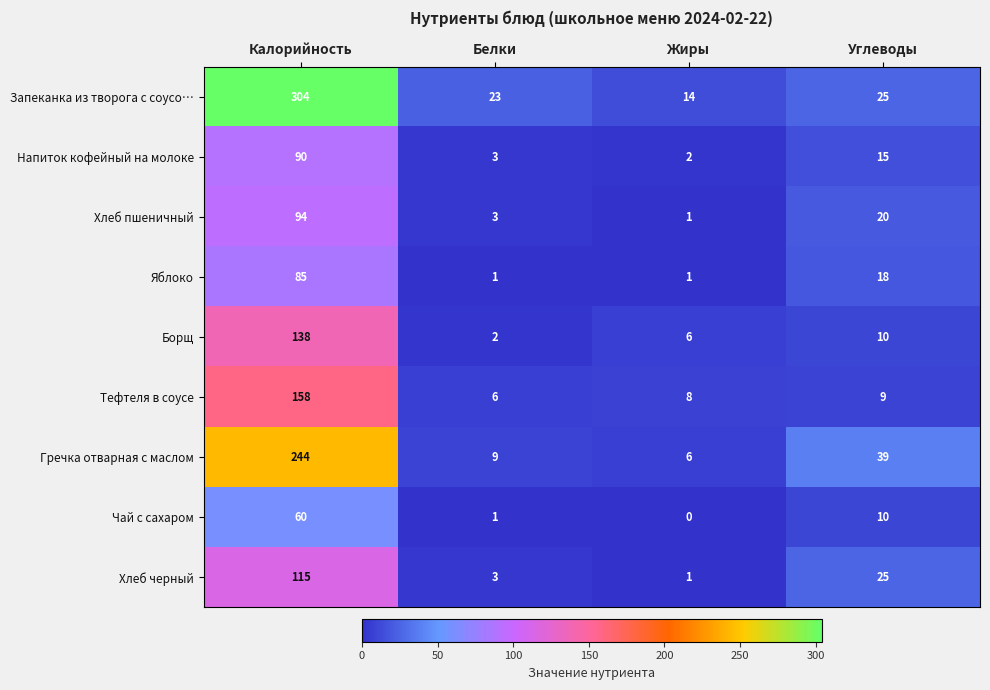

What is the difference between the maximum and minimum values in the Чай с сахаром series?

60